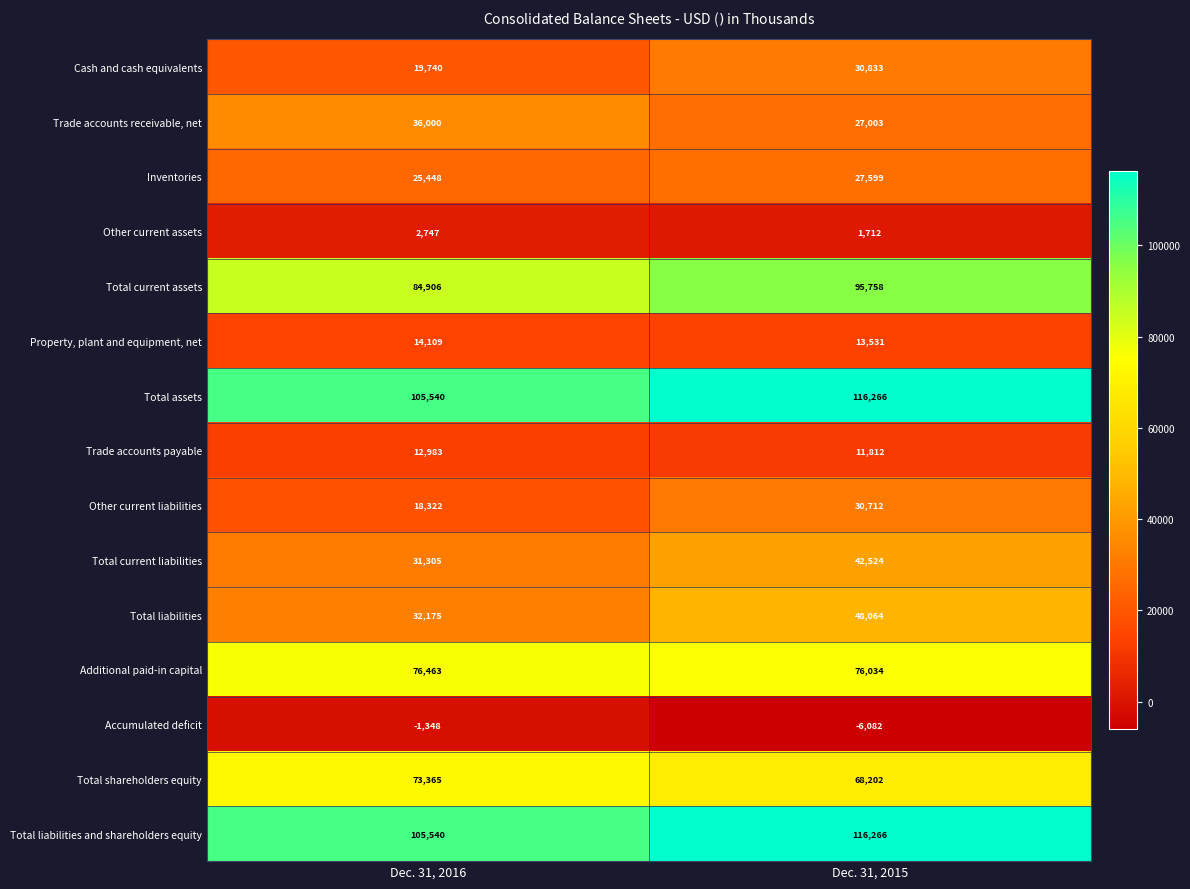

Which series has the largest range (max minus min)?

Total liabilities